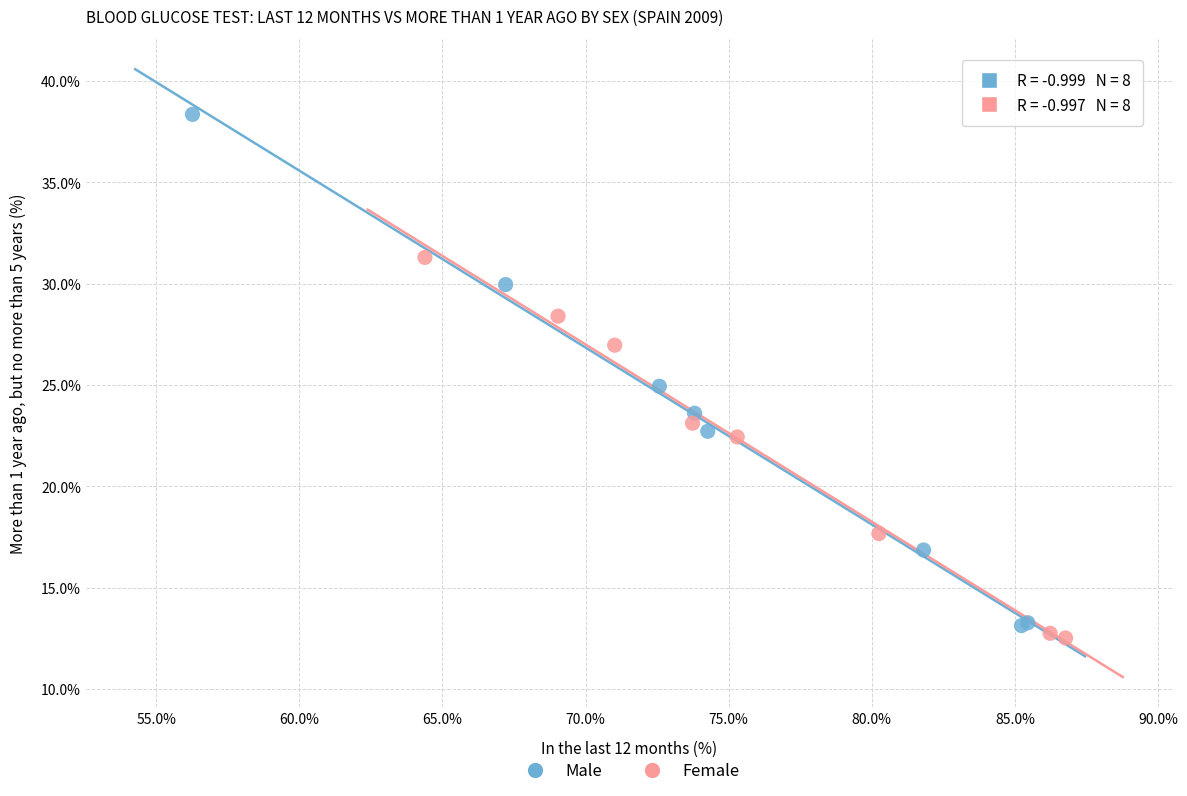

What are all the series names shown in the legend?

Male, Female